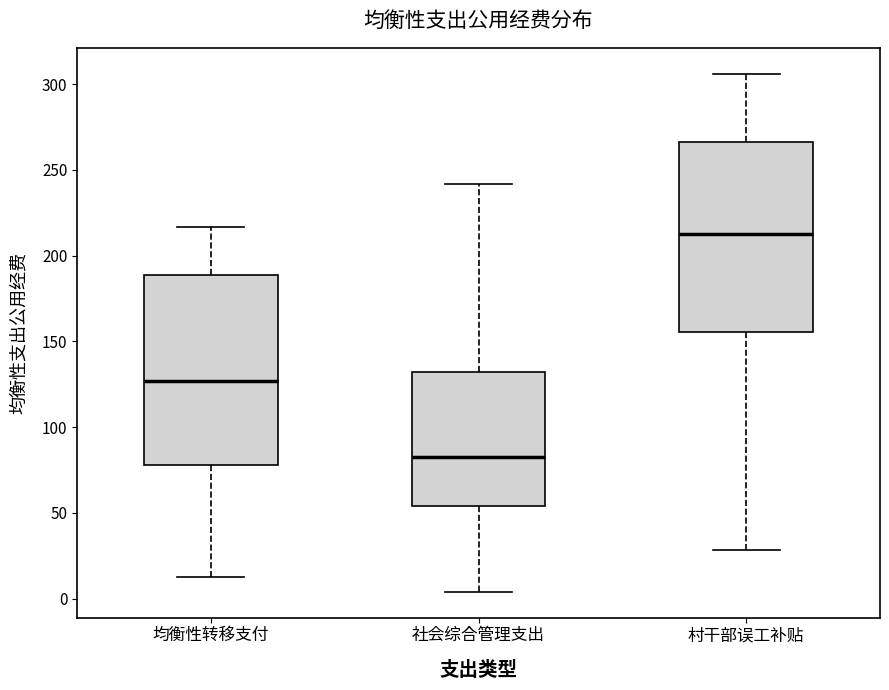

Reading left to right, transcribe this box plot: for each box, give where its median line is, the range the box spans, and where its two whiskers end, as read against the y-axis. The values are not printed on the chart, so give them approximately, as read against the axis.

均衡性转移支付: median 125, box 80 to 190, whiskers 15 to 215
社会综合管理支出: median 85, box 55 to 130, whiskers 5 to 240
村干部误工补贴: median 210, box 155 to 265, whiskers 30 to 305